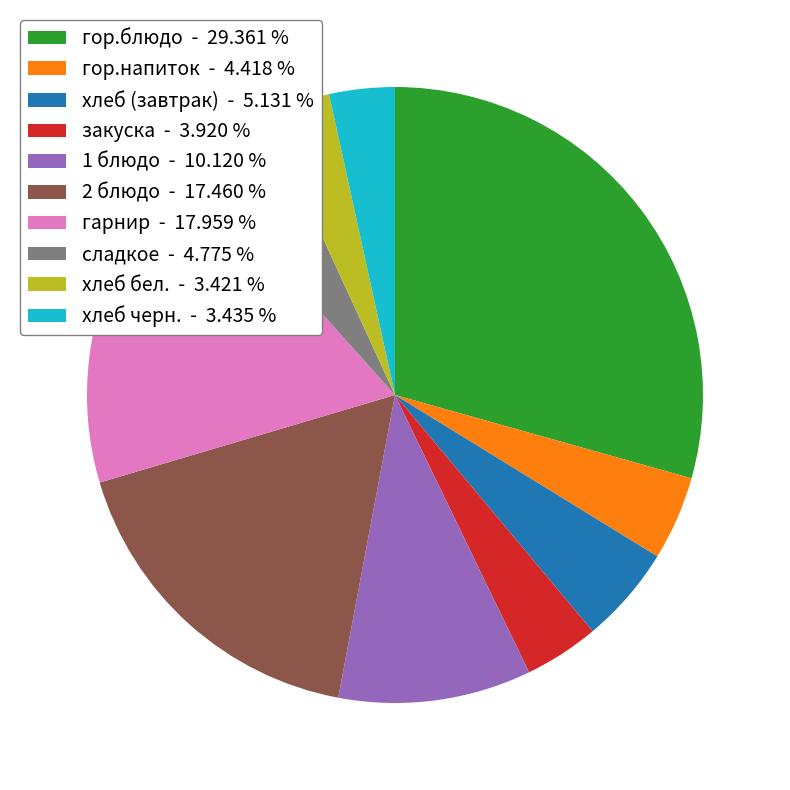

Count the number of slices in the pie.

10